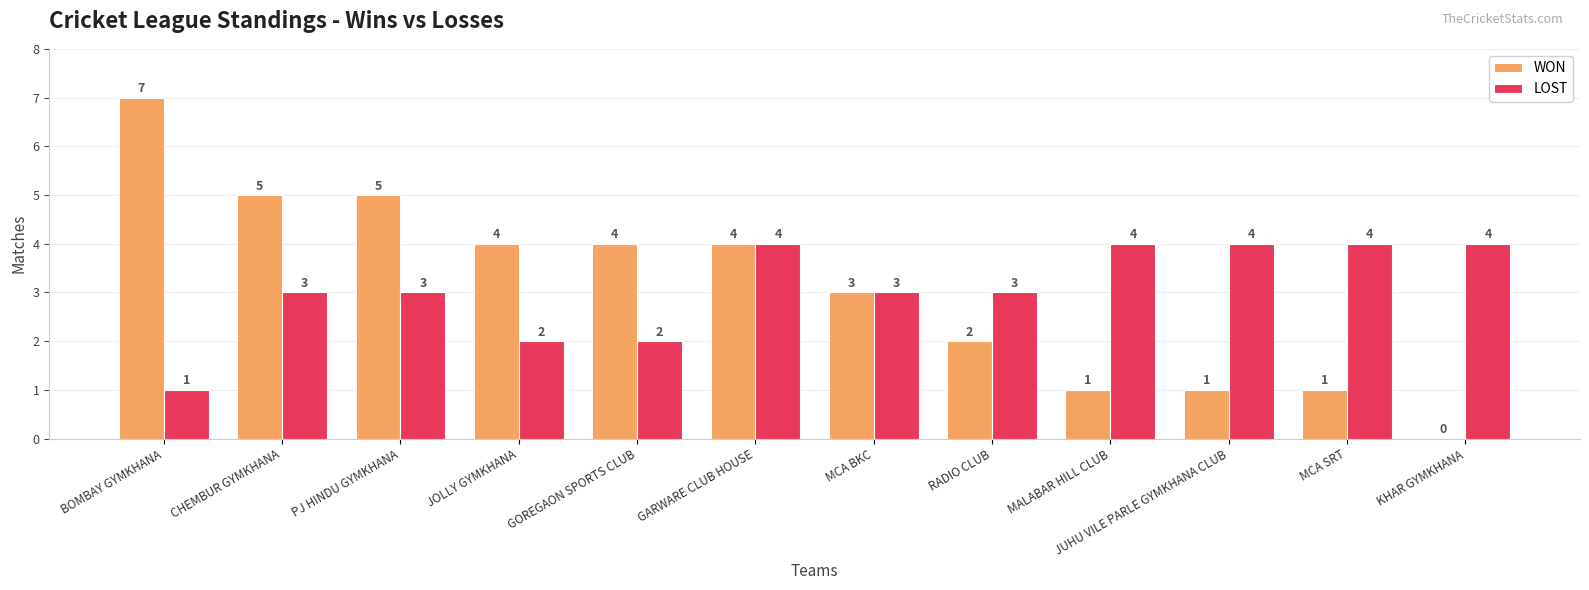

Between BOMBAY GYMKHANA and MCA SRT, which series saw the biggest shift?

WON